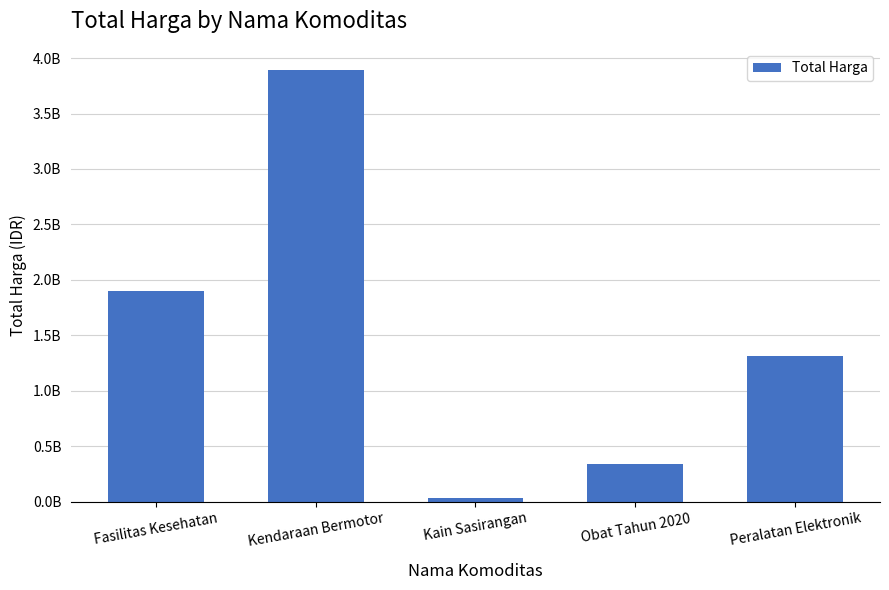

Are the bars horizontal?

No